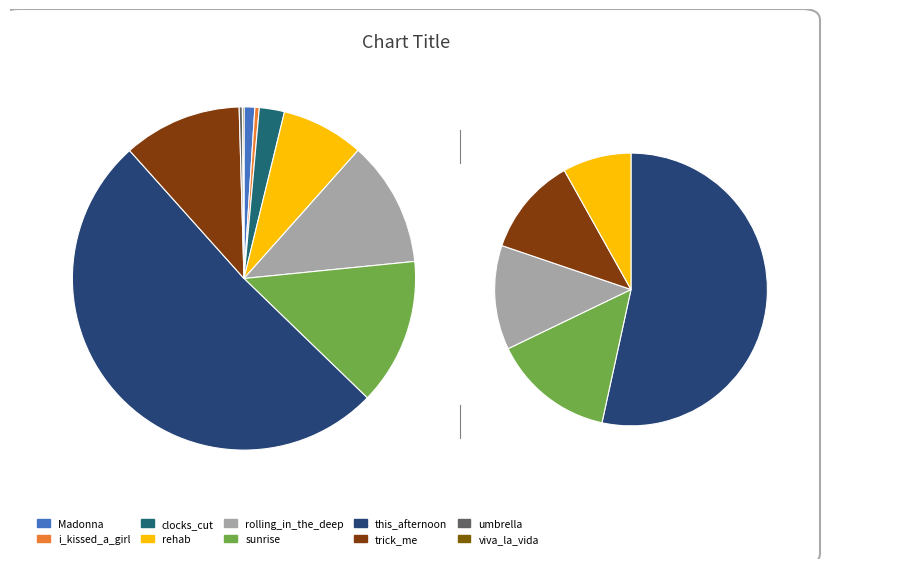

To the nearest percent, what is the difference between the trick_me and viva_la_vida slice percentages?

11%